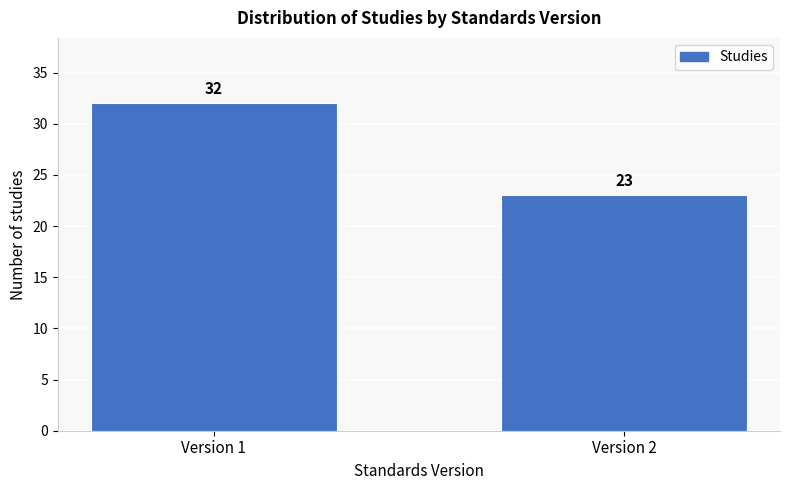

Reading left to right, what are all the values shown in this chart?

Version 1=32	Version 2=23